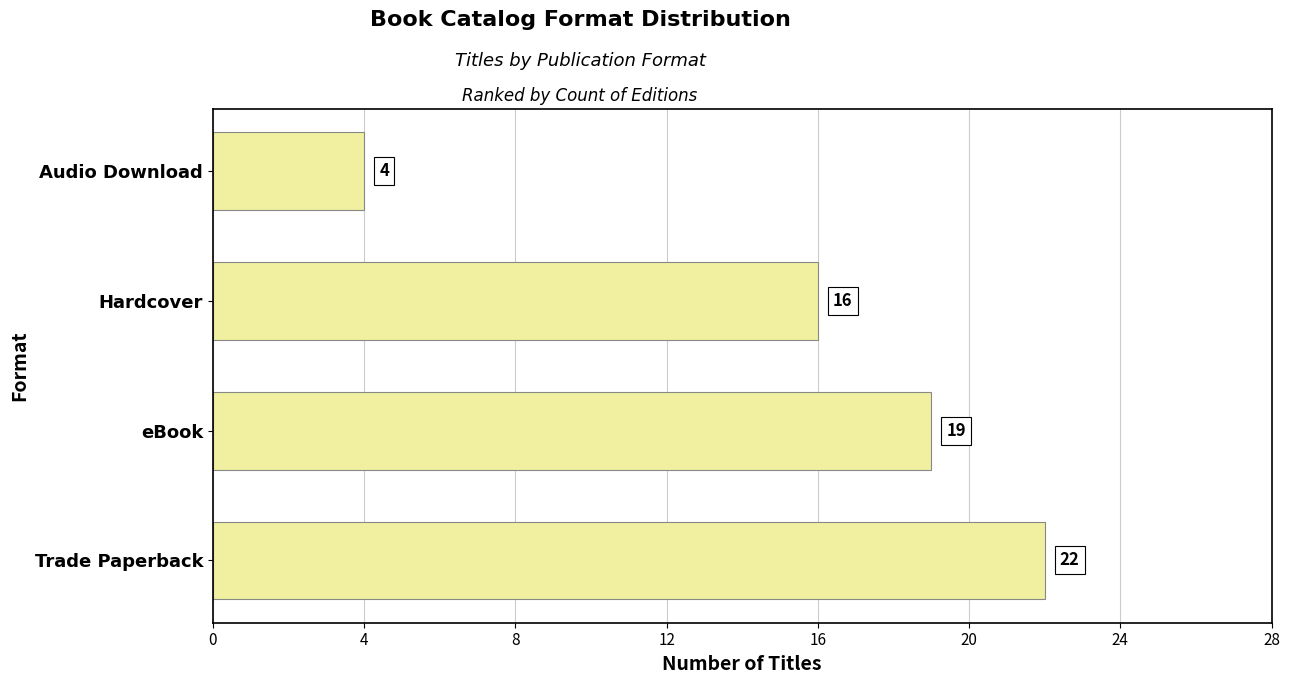

What is the smallest value displayed?

4